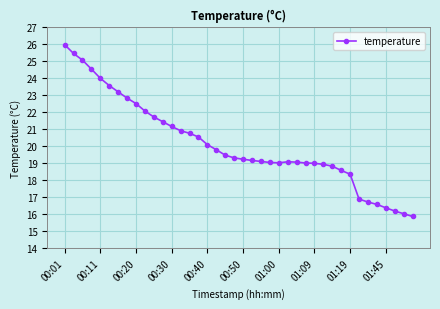

What is the average value?

20.1